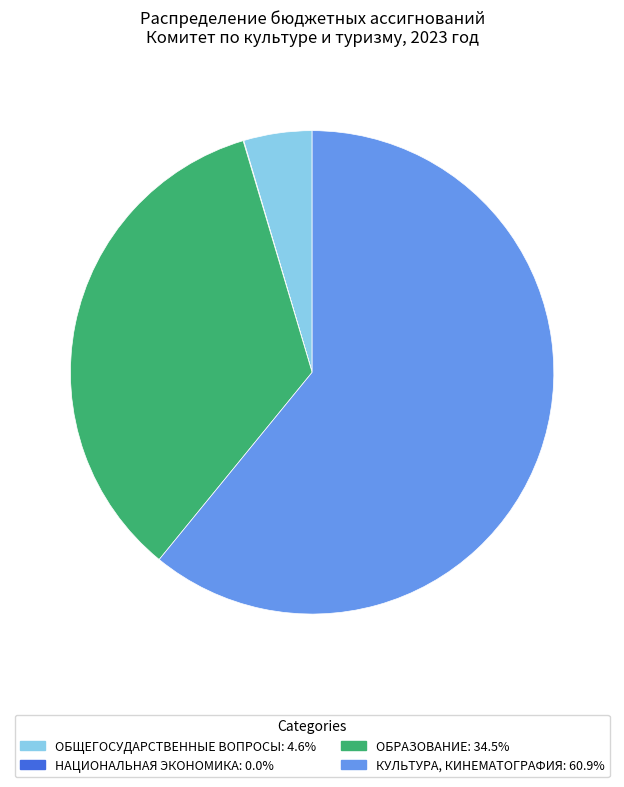

Does КУЛЬТУРА, КИНЕМАТОГРАФИЯ account for over 50% of the chart?

Yes